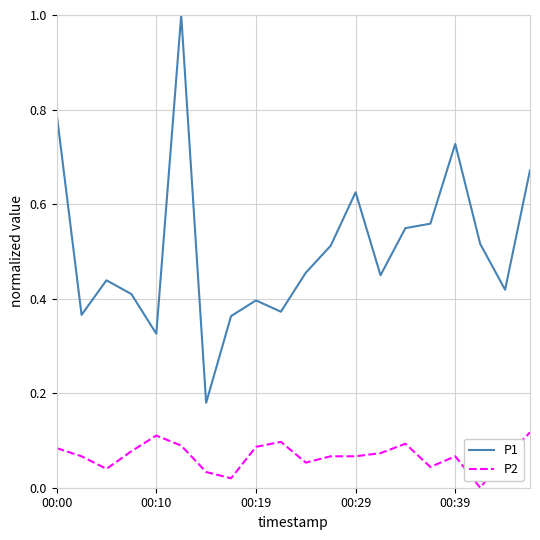

True or false: P2 and P1 cross at least once.

False